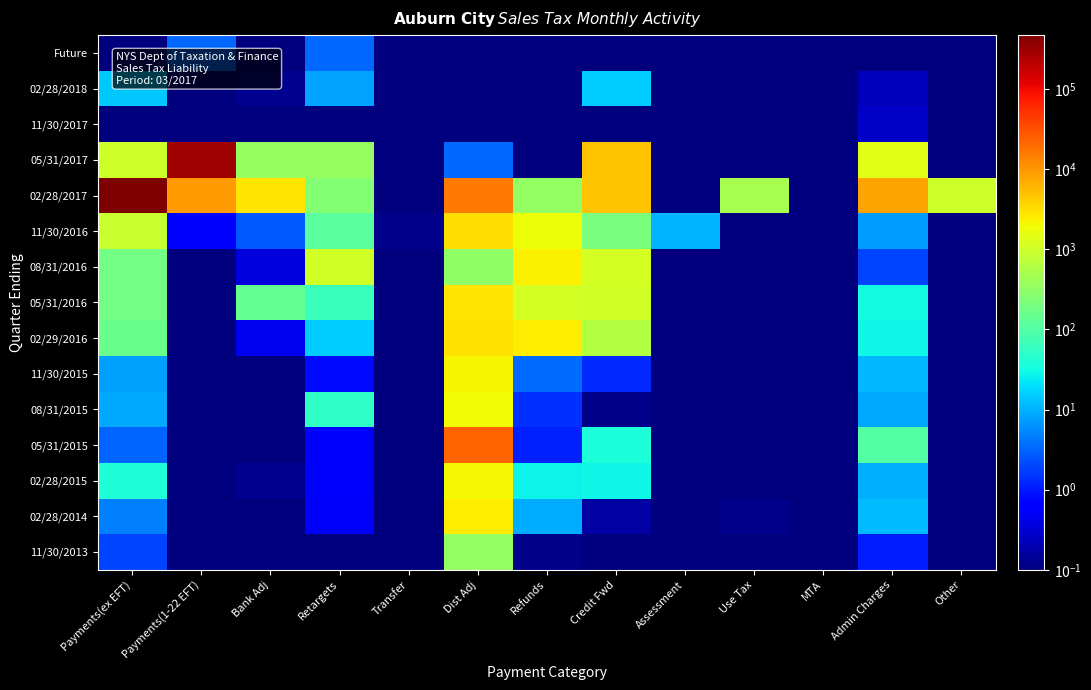

At which category does the chart reach its peak across all series?

Payments(ex EFT)